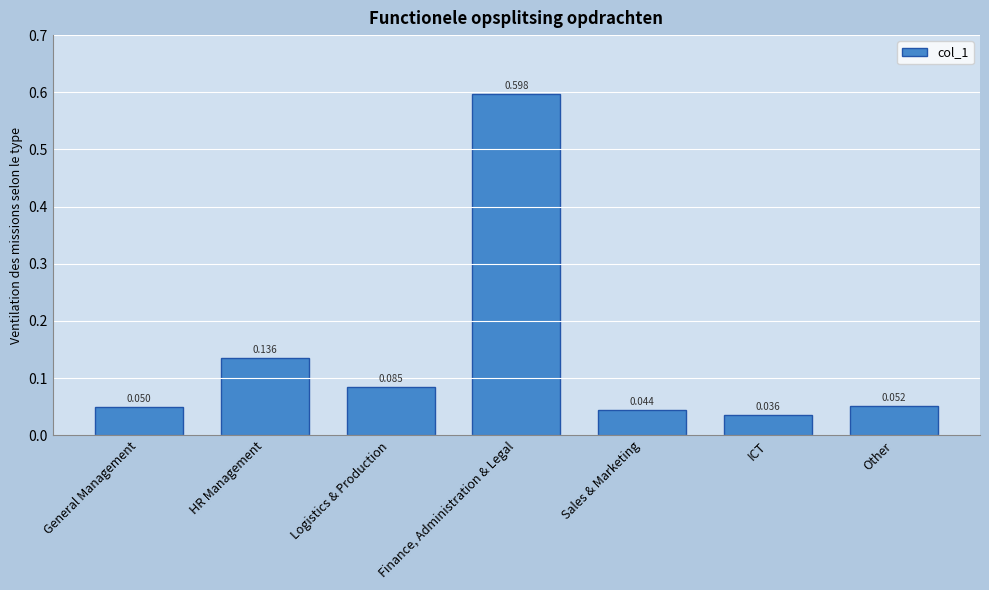

What is the label of the 4th bar from the right?

Finance, Administration & Legal